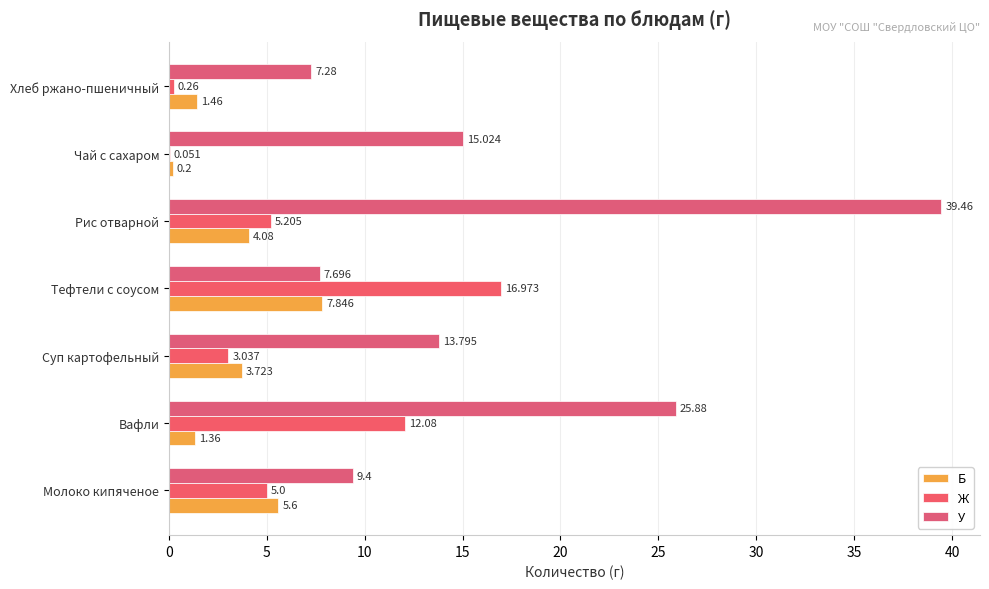

Which series has the largest total across all categories?

У